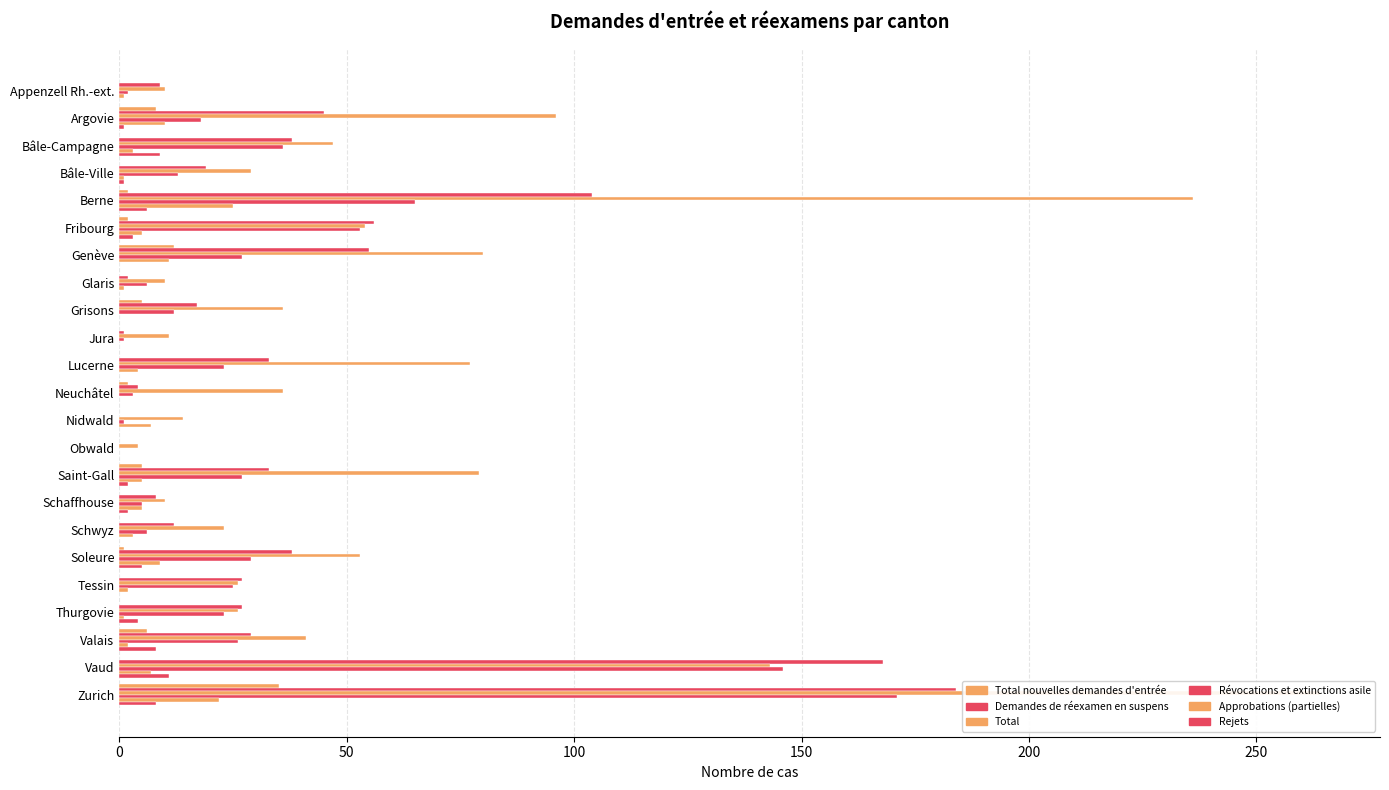

What is the sum of the Révocations et extinctions asile values at Berne and Appenzell Rh.-ext.?

67